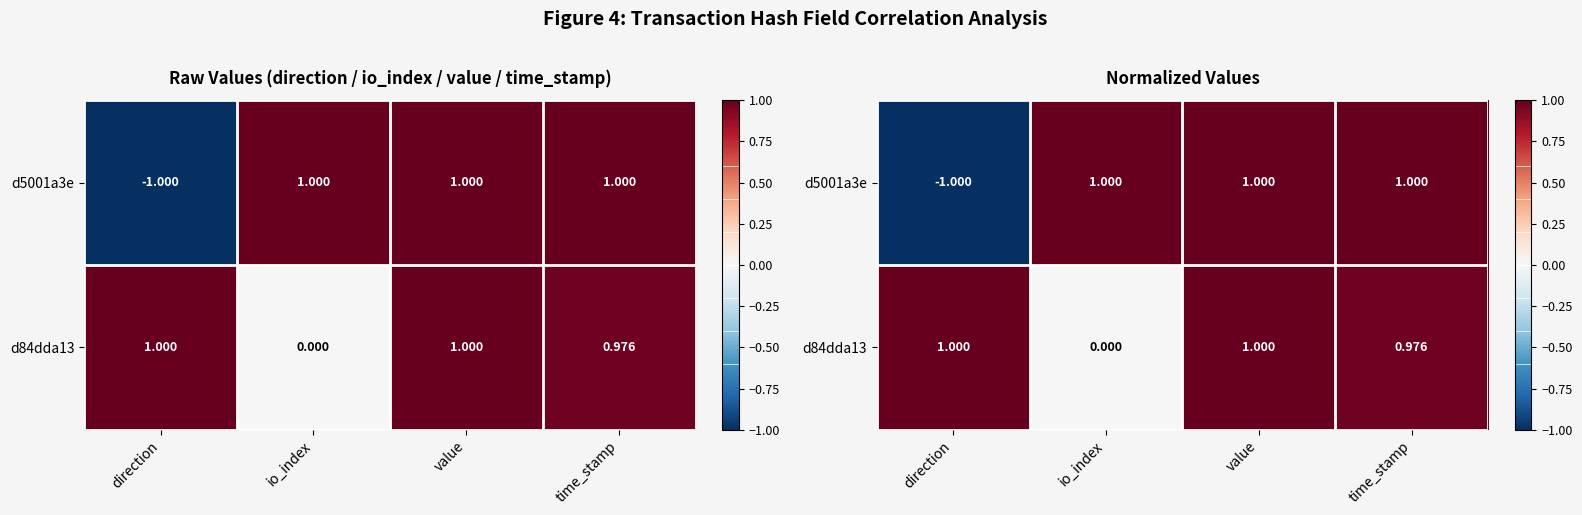

List the series in order of their overall mean, highest first.

d84dda13, d5001a3e